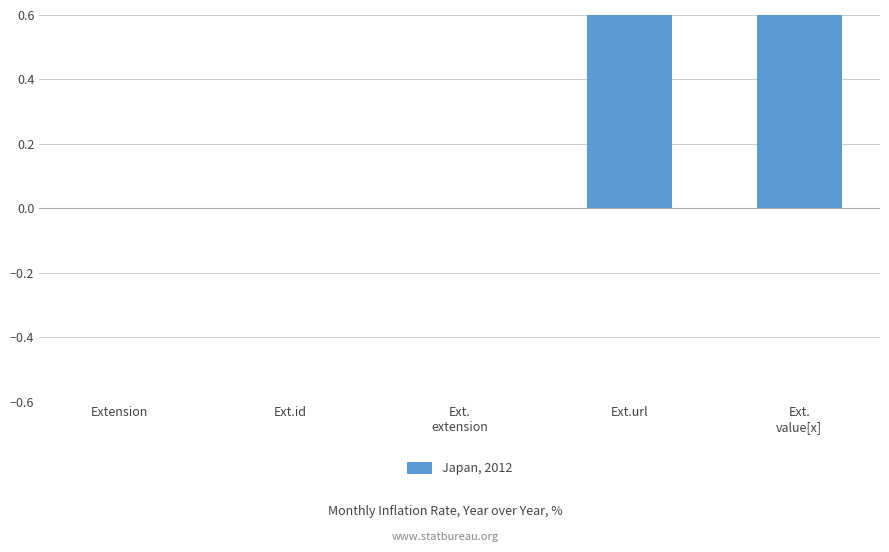

How many bars are there in total?

5